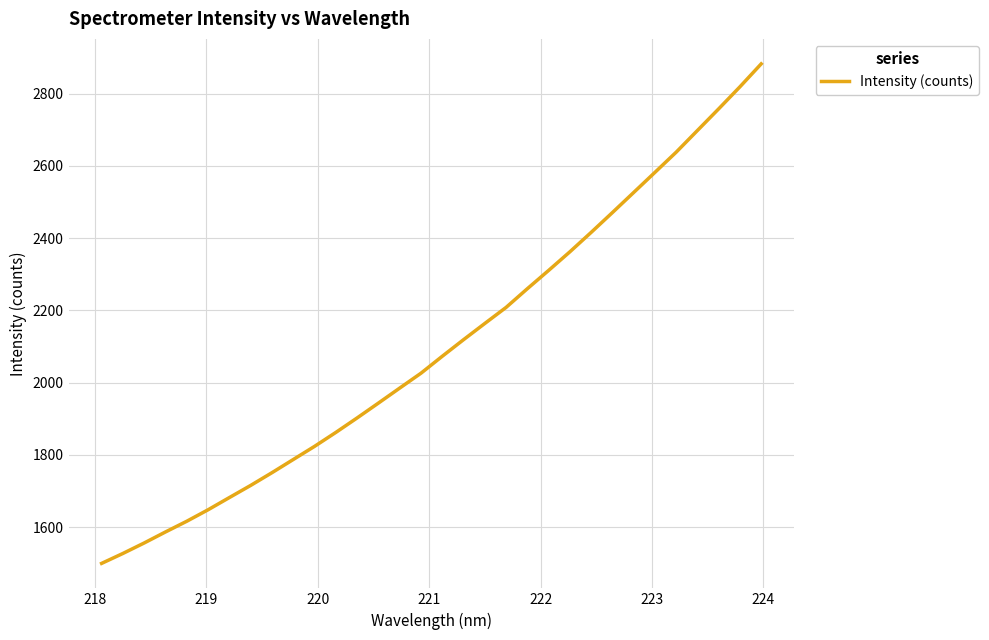

What is the difference between the maximum and minimum values?

1382.9